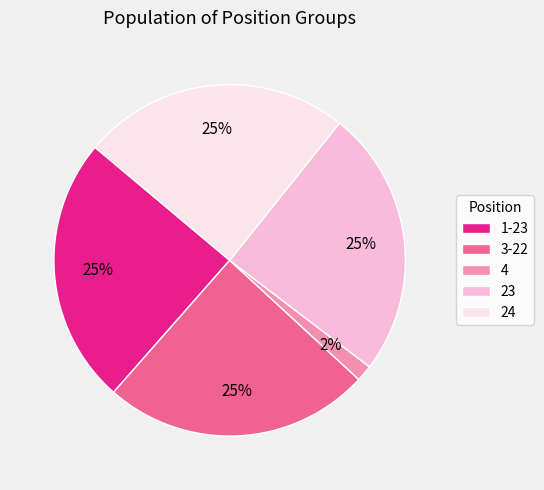

Which slice is the smallest?

4